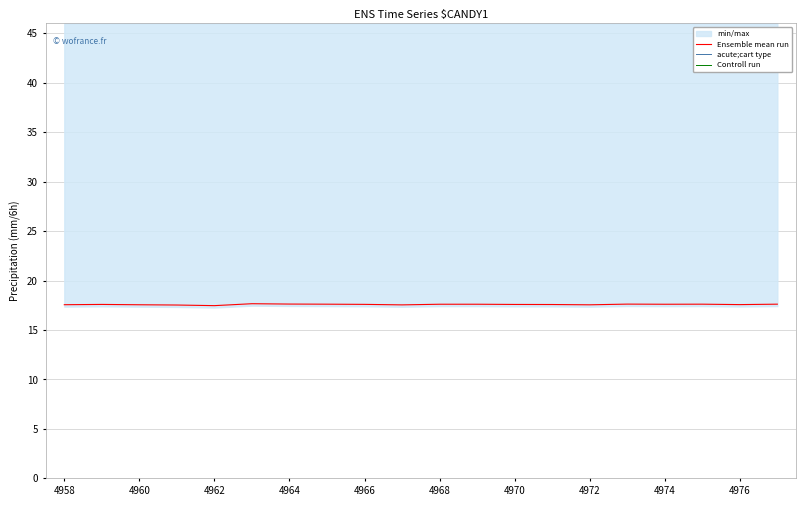

List the series in order of their peak value, highest first.

Ensemble mean run, acute;cart type, Controll run